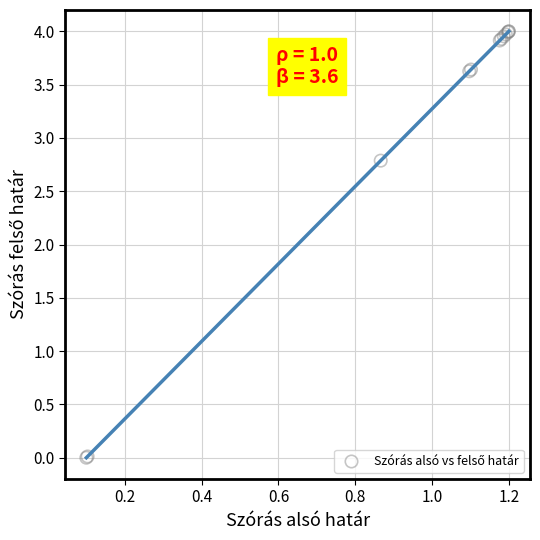

What Y value in the scatter plot is closest to 2?

2.8